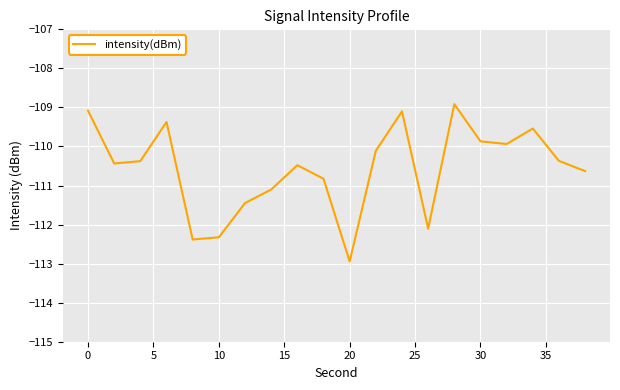

What is the difference between the second highest and minimum values?

3.9